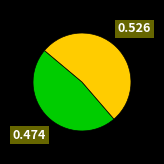

Is there a majority slice in this chart?

Yes